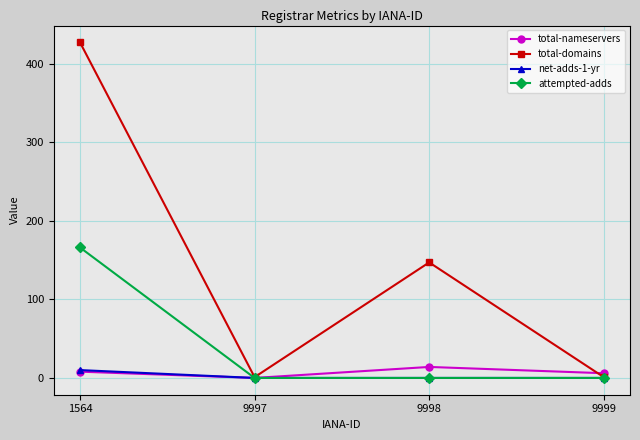

Which series has the largest range (max minus min)?

total-domains